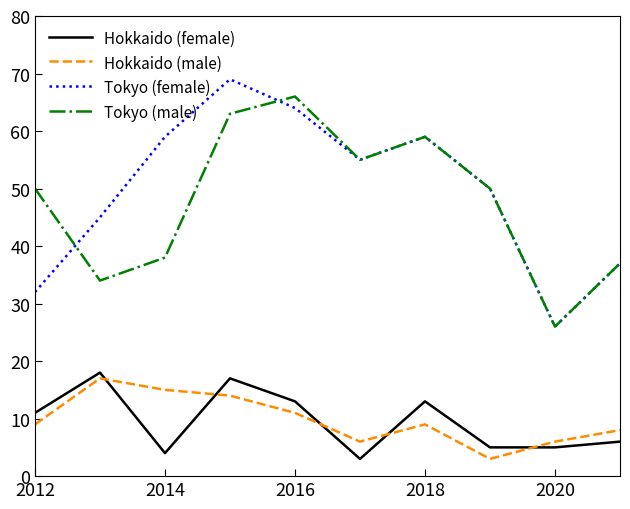

What is the average value of the Hokkaido (male) series?

10